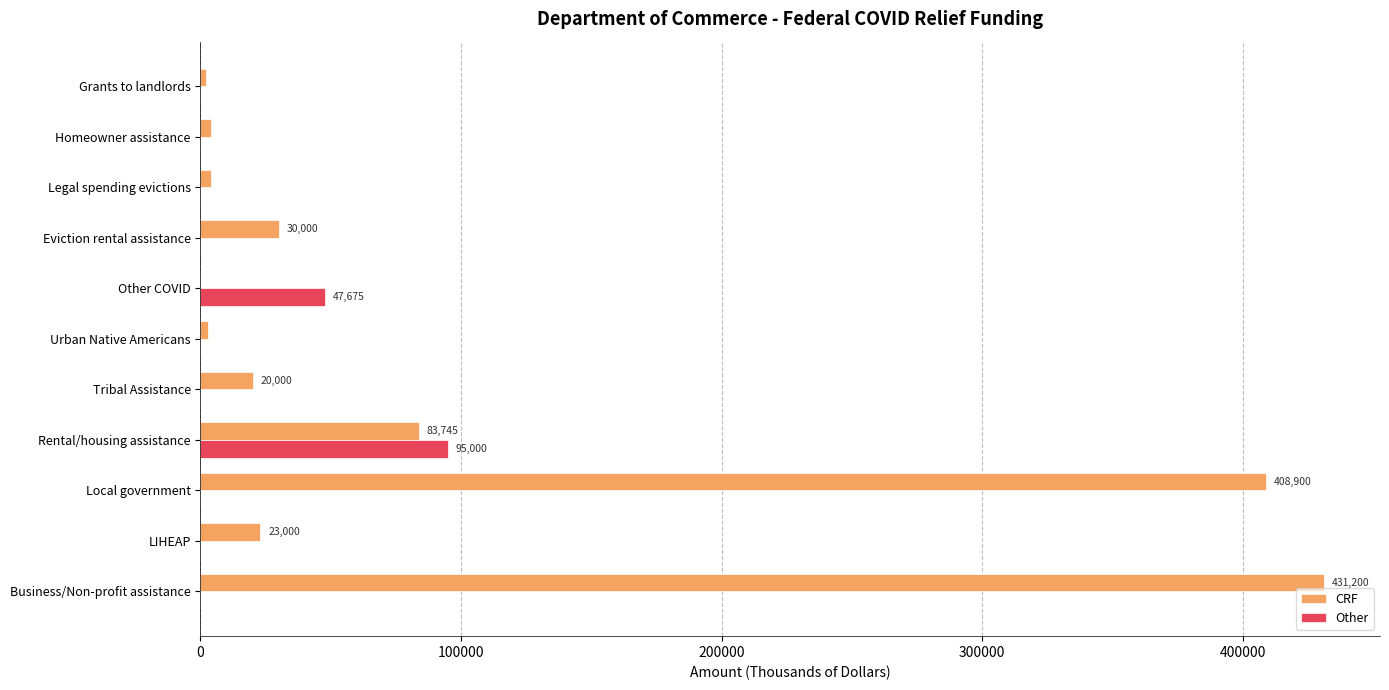

What is the greatest value displayed?

431200